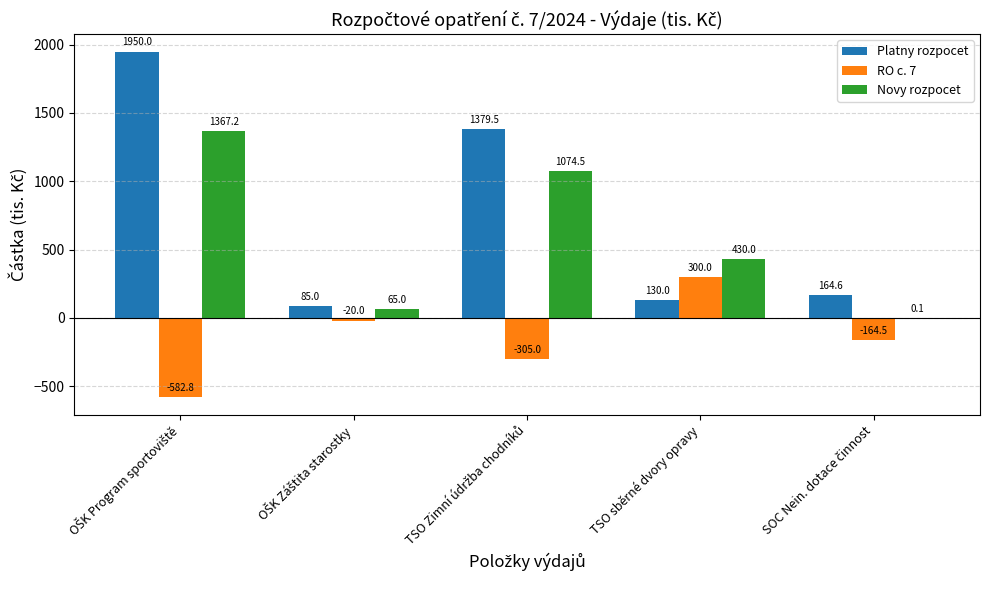

Which series has the largest total across all categories?

Platny rozpocet